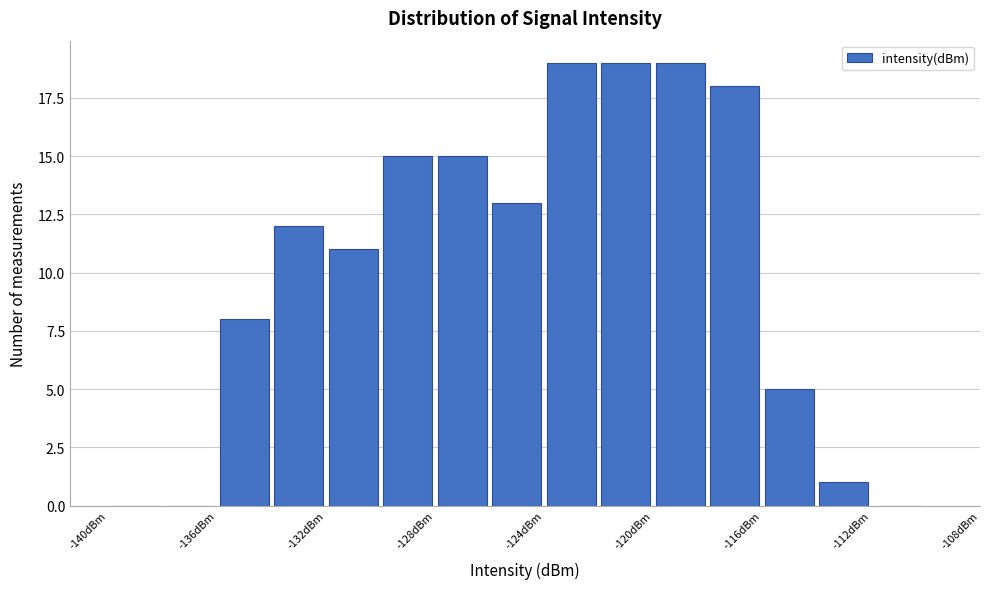

What is the height of the bar covering -134 to -132 on the x-axis? The values are not printed on the chart, so give them approximately, as read against the axis.

12